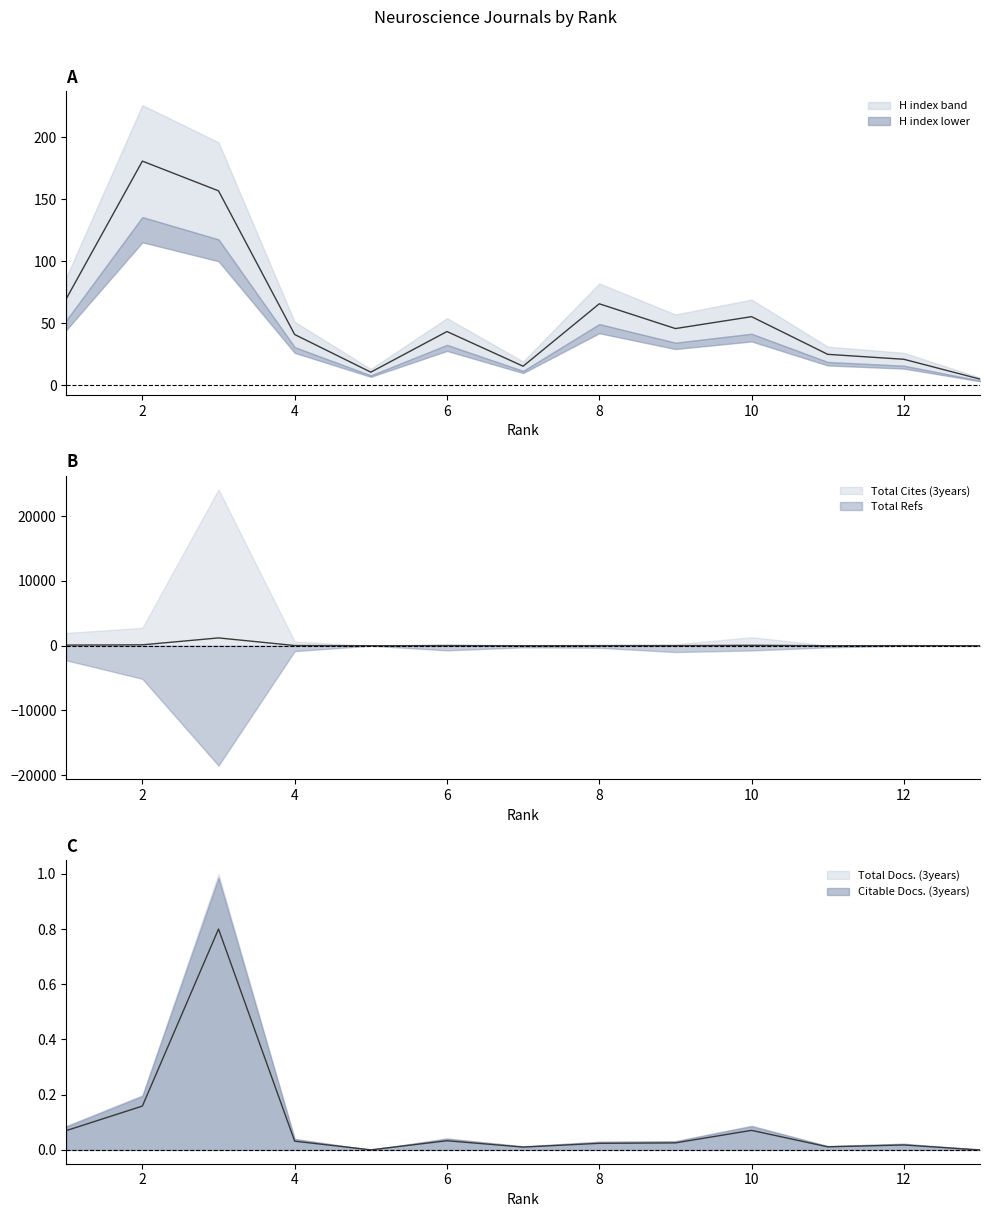

Is it true that Total Cites (3years) equals 97.3 at 10?

False